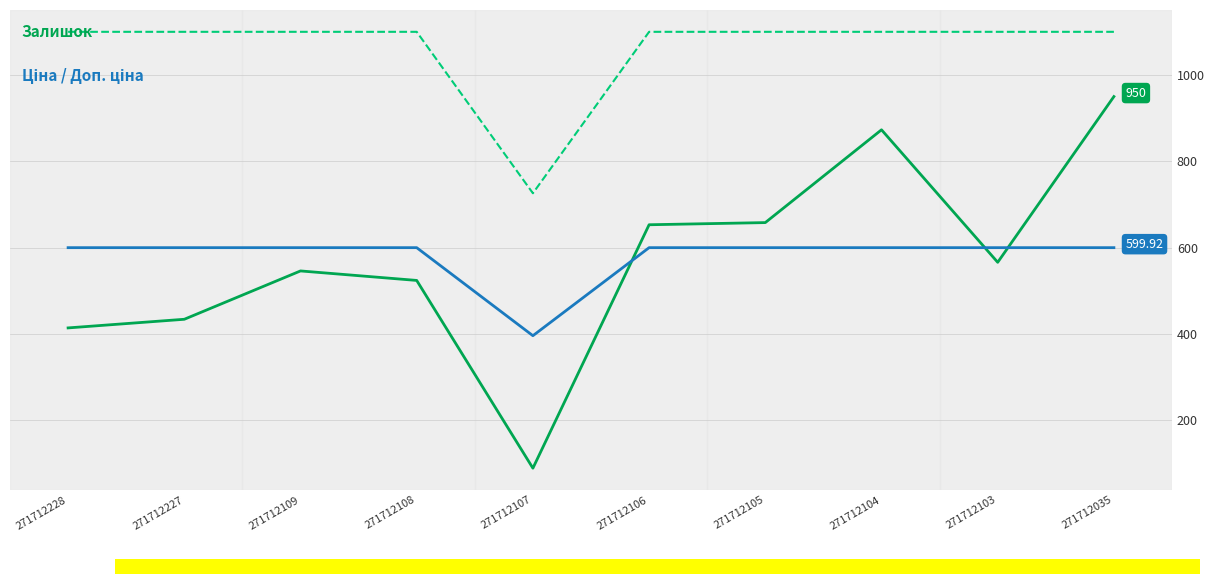

What is the total value across all series at 271712227?

2133.9